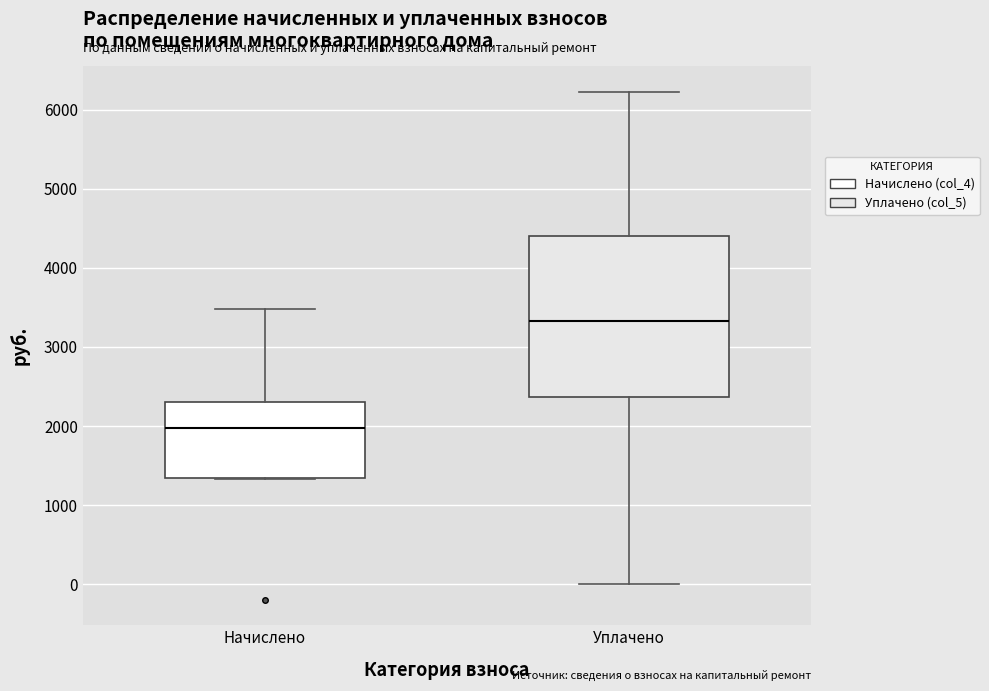

Which box has the highest median line?

Уплачено